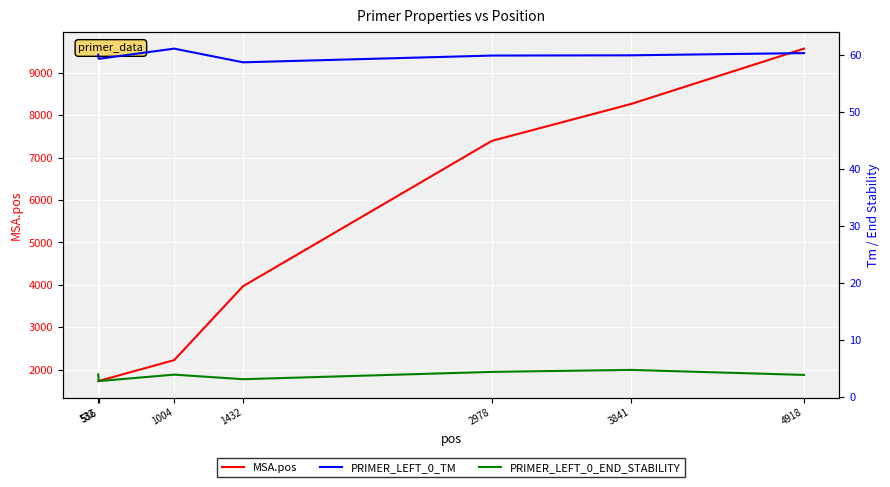

How many interior local valleys does the PRIMER_LEFT_0_END_STABILITY series have?

2